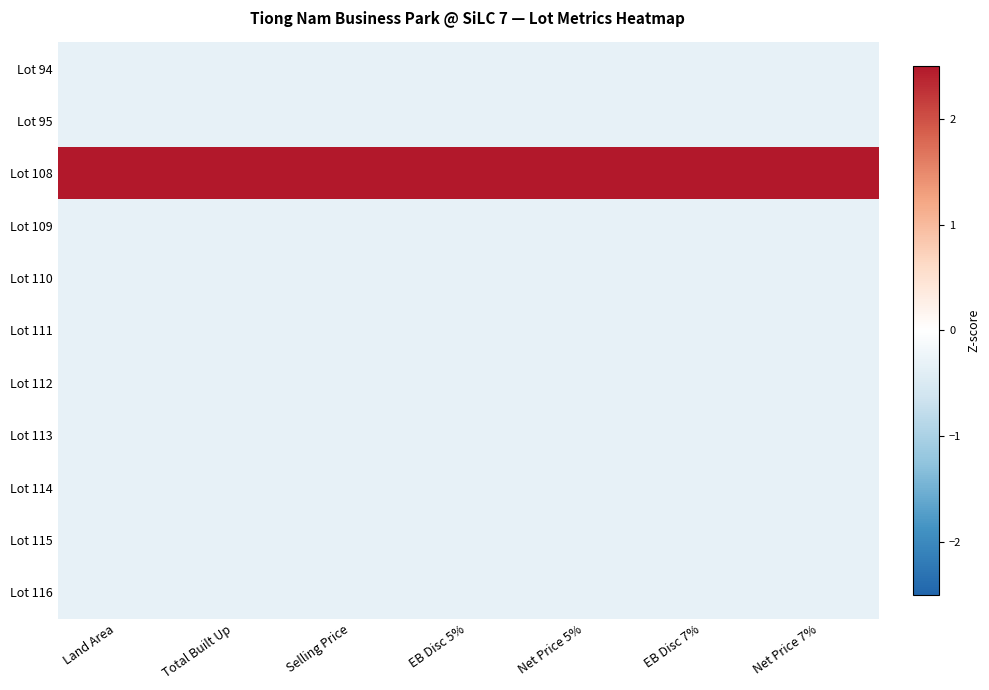

Reading left to right, extract all data points from this chart.

Lot 94: Land Area=-0.3	Total Built Up=-0.3	Selling Price=-0.3	EB Disc 5%=-0.3	Net Price 5%=-0.3	EB Disc 7%=-0.3	Net Price 7%=-0.3
Lot 95: Land Area=-0.3	Total Built Up=-0.3	Selling Price=-0.3	EB Disc 5%=-0.3	Net Price 5%=-0.3	EB Disc 7%=-0.3	Net Price 7%=-0.3
Lot 108: Land Area=3.2	Total Built Up=3.2	Selling Price=3.2	EB Disc 5%=3.2	Net Price 5%=3.2	EB Disc 7%=3.2	Net Price 7%=3.2
Lot 109: Land Area=-0.3	Total Built Up=-0.3	Selling Price=-0.3	EB Disc 5%=-0.3	Net Price 5%=-0.3	EB Disc 7%=-0.3	Net Price 7%=-0.3
Lot 110: Land Area=-0.3	Total Built Up=-0.3	Selling Price=-0.3	EB Disc 5%=-0.3	Net Price 5%=-0.3	EB Disc 7%=-0.3	Net Price 7%=-0.3
Lot 111: Land Area=-0.3	Total Built Up=-0.3	Selling Price=-0.3	EB Disc 5%=-0.3	Net Price 5%=-0.3	EB Disc 7%=-0.3	Net Price 7%=-0.3
Lot 112: Land Area=-0.3	Total Built Up=-0.3	Selling Price=-0.3	EB Disc 5%=-0.3	Net Price 5%=-0.3	EB Disc 7%=-0.3	Net Price 7%=-0.3
Lot 113: Land Area=-0.3	Total Built Up=-0.3	Selling Price=-0.3	EB Disc 5%=-0.3	Net Price 5%=-0.3	EB Disc 7%=-0.3	Net Price 7%=-0.3
Lot 114: Land Area=-0.3	Total Built Up=-0.3	Selling Price=-0.3	EB Disc 5%=-0.3	Net Price 5%=-0.3	EB Disc 7%=-0.3	Net Price 7%=-0.3
Lot 115: Land Area=-0.3	Total Built Up=-0.3	Selling Price=-0.3	EB Disc 5%=-0.3	Net Price 5%=-0.3	EB Disc 7%=-0.3	Net Price 7%=-0.3
Lot 116: Land Area=-0.3	Total Built Up=-0.3	Selling Price=-0.3	EB Disc 5%=-0.3	Net Price 5%=-0.3	EB Disc 7%=-0.3	Net Price 7%=-0.3